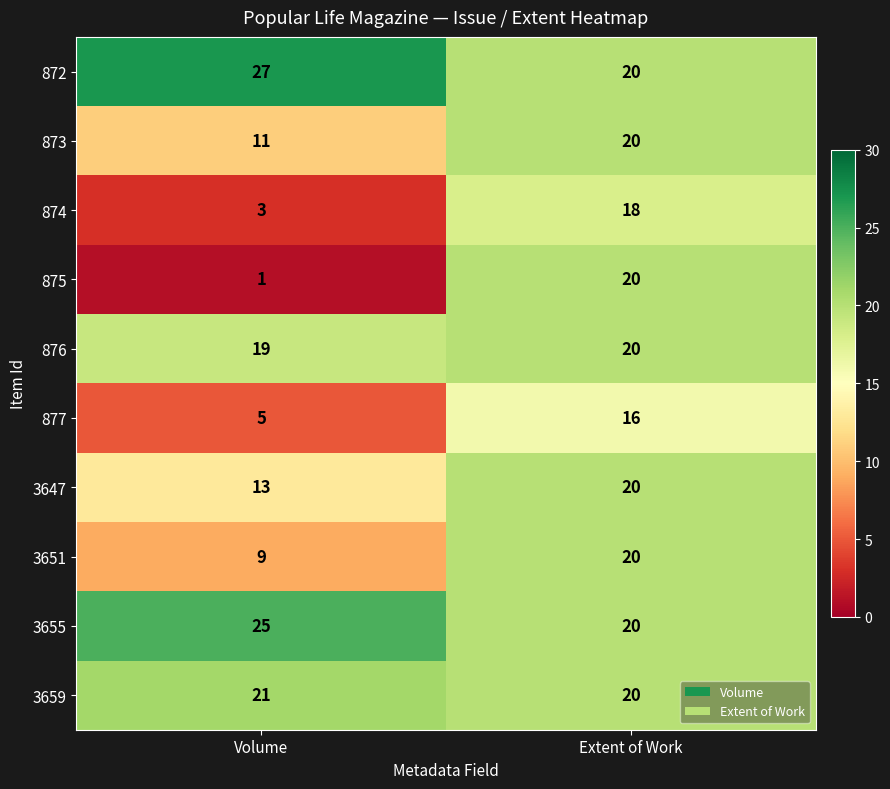

Is the value of 876 at Volume greater than the value of 877 at Volume?

Yes